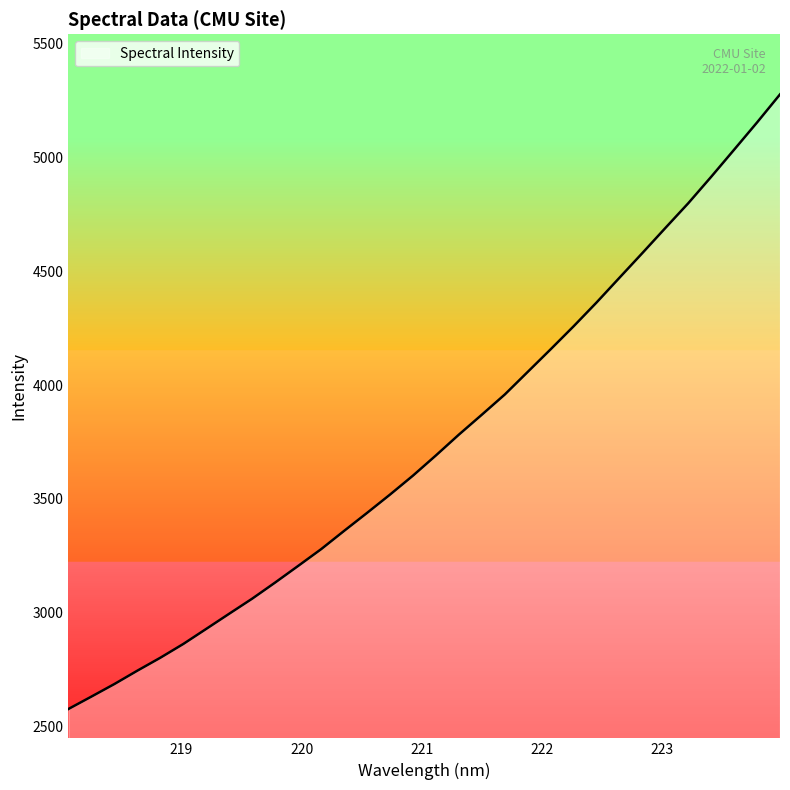

What is the minimum value shown in the chart?

2578.1